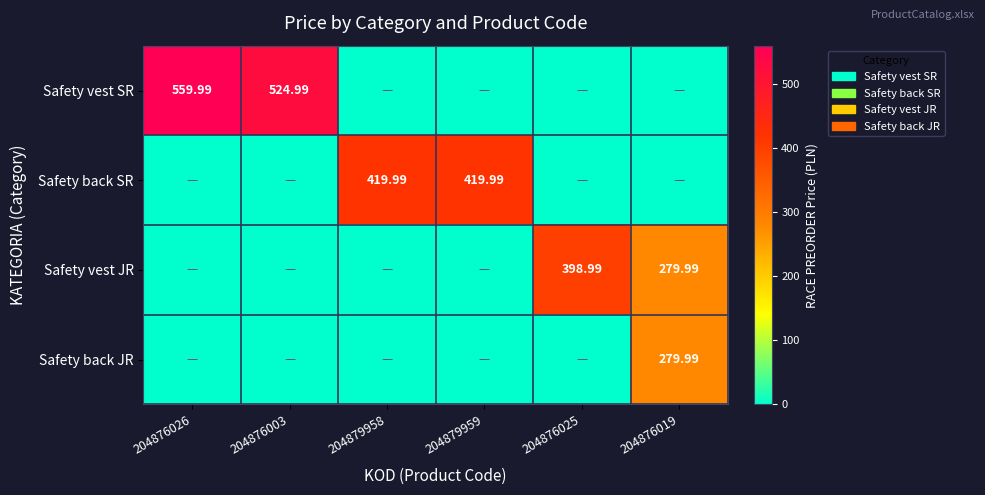

The Safety back SR series shows 0.0 at 204876003. True or false?

True